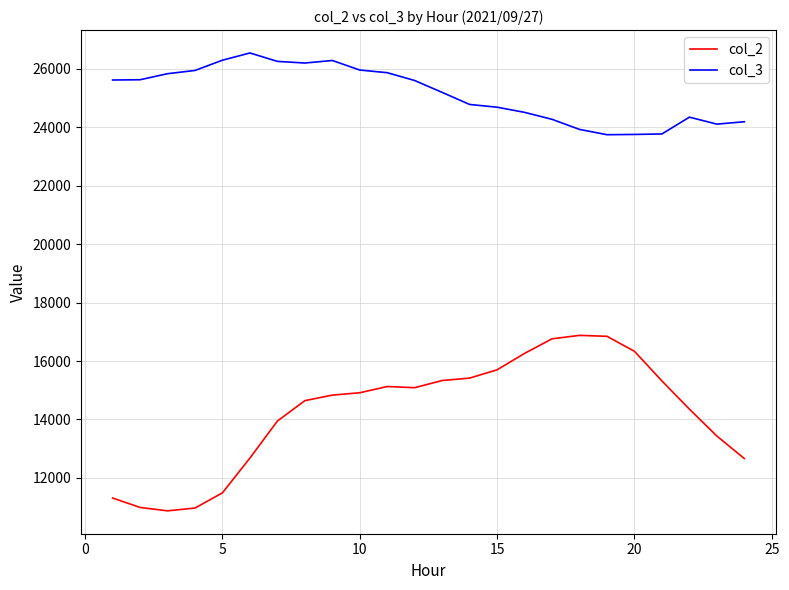

Which series has the largest total across all categories?

col_3